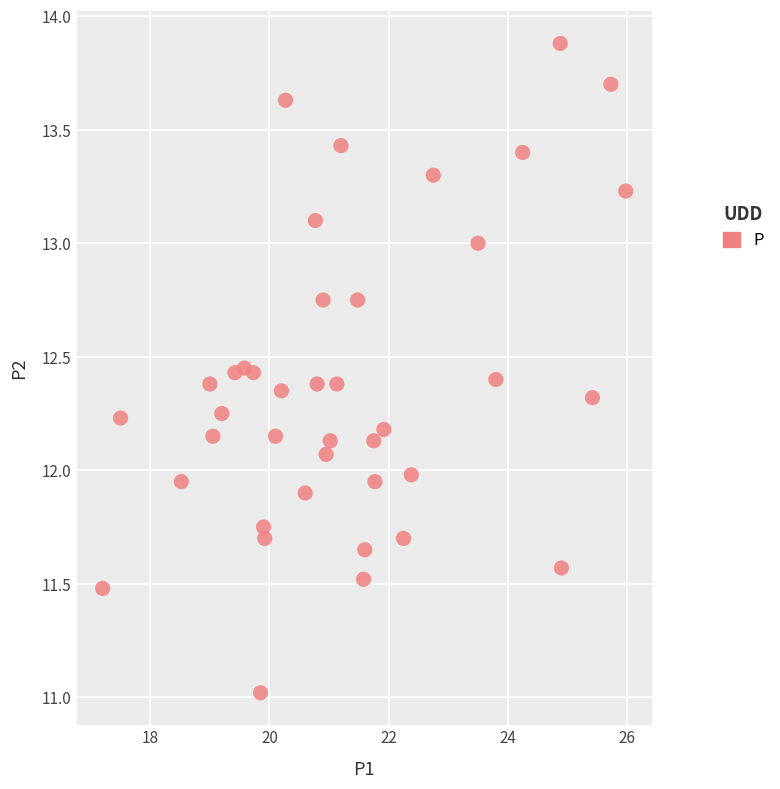

What is the range of Y values (max minus min)?

2.9